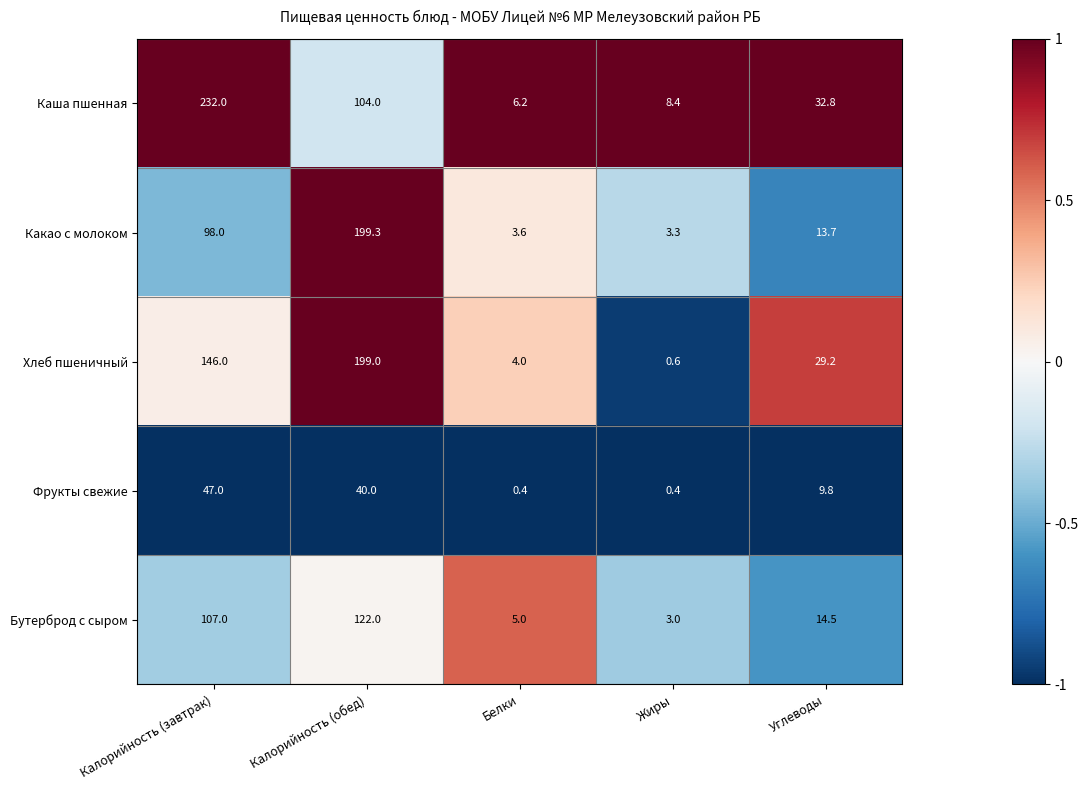

Reading right to left, what are all the values shown in this chart?

Каша пшенная: 32.8	8.4	6.2	104.0	232.0
Какао с молоком: 13.7	3.3	3.6	199.3	98.0
Хлеб пшеничный: 29.2	0.6	4.0	199.0	146.0
Фрукты свежие: 9.8	0.4	0.4	40.0	47.0
Бутерброд с сыром: 14.5	3.0	5.0	122.0	107.0